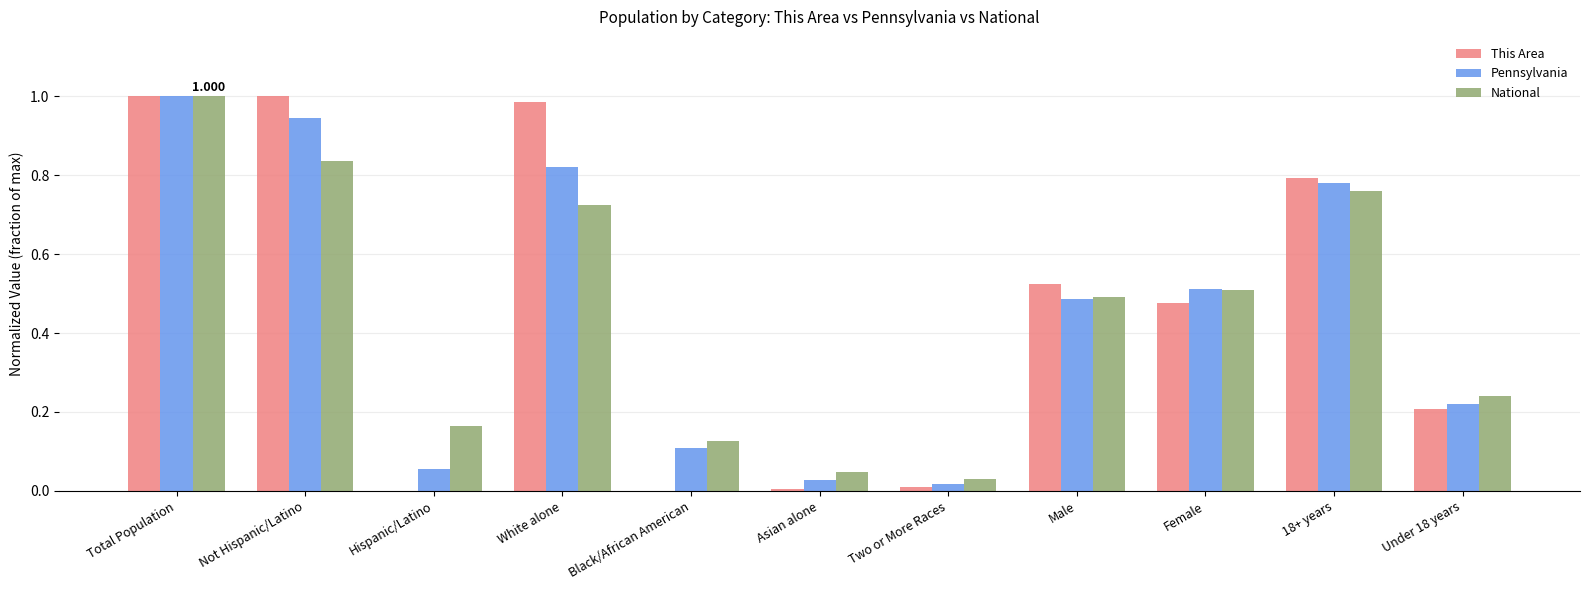

Does the chart contain stacked bars?

No